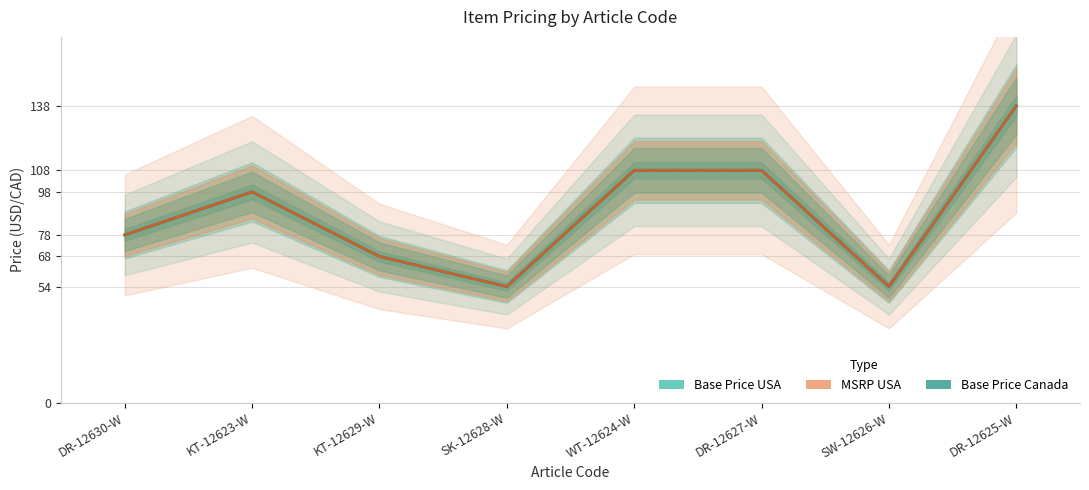

At which category is the sum across all series the highest?

DR-12625-W